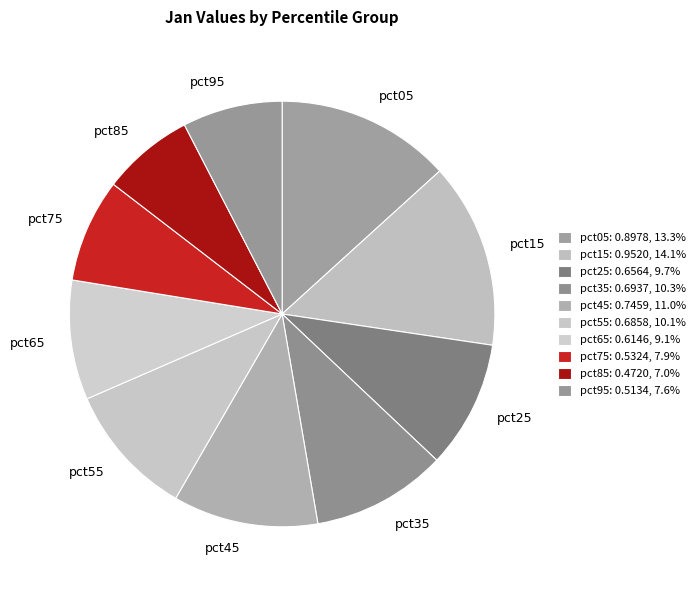

How many slices are in this pie chart?

10